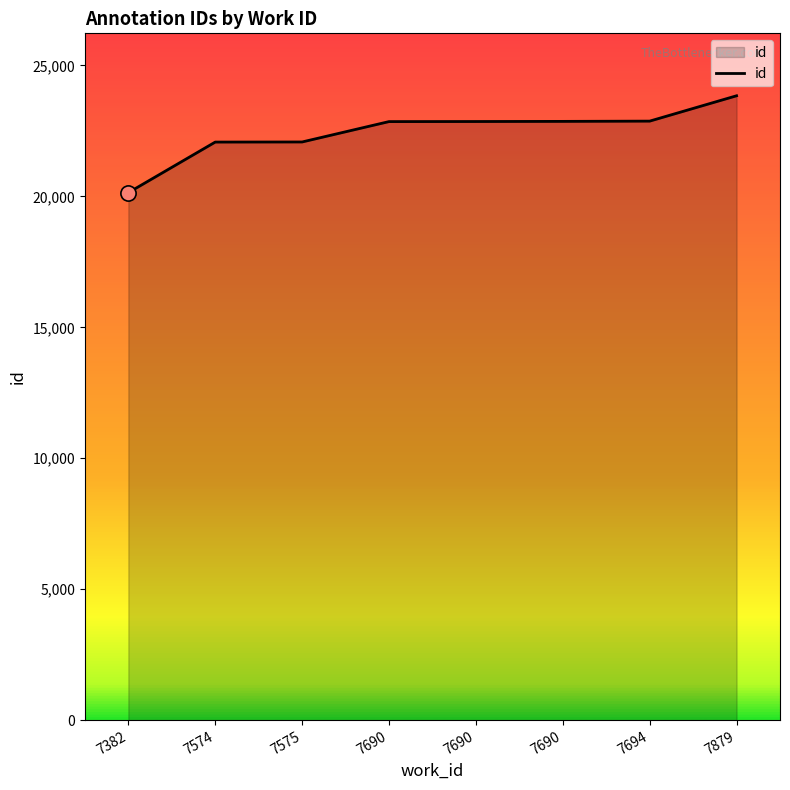

Approximately how many times larger is the value at 7879 compared to 7690?

1.0